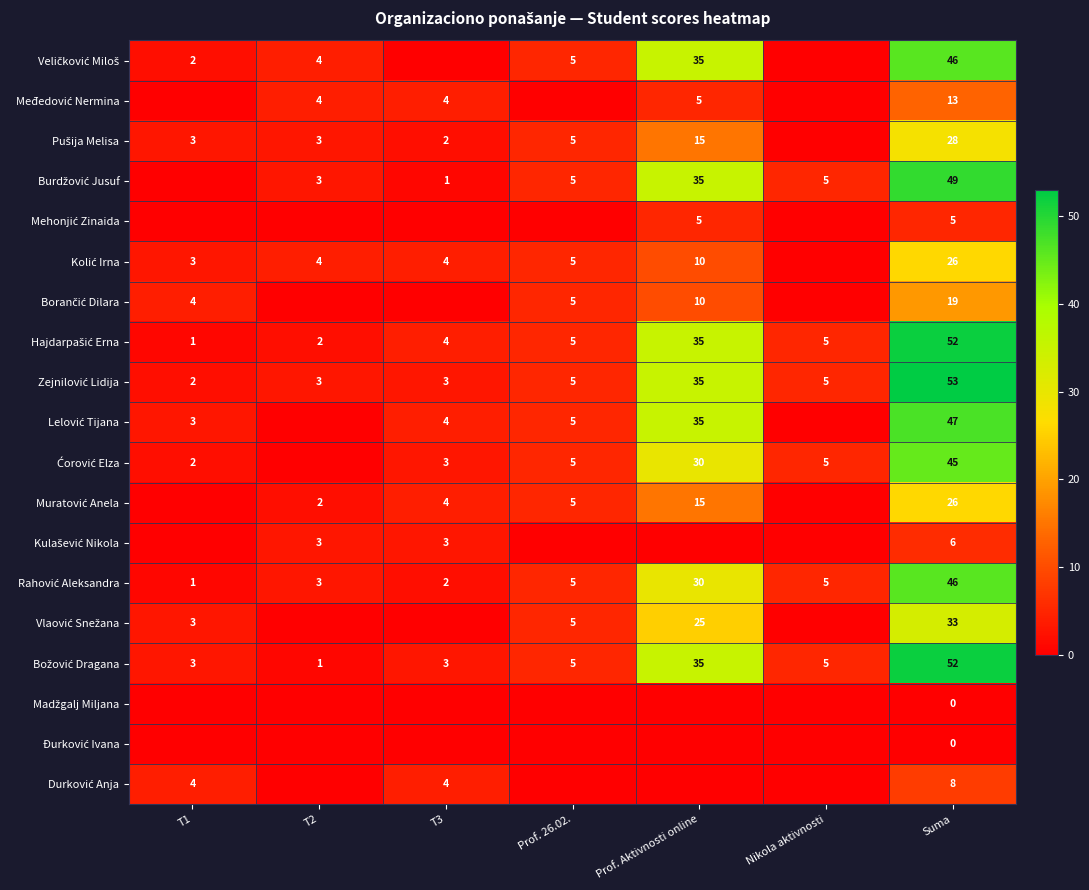

What is the total value across all series at Prof. Aktivnosti online?

355